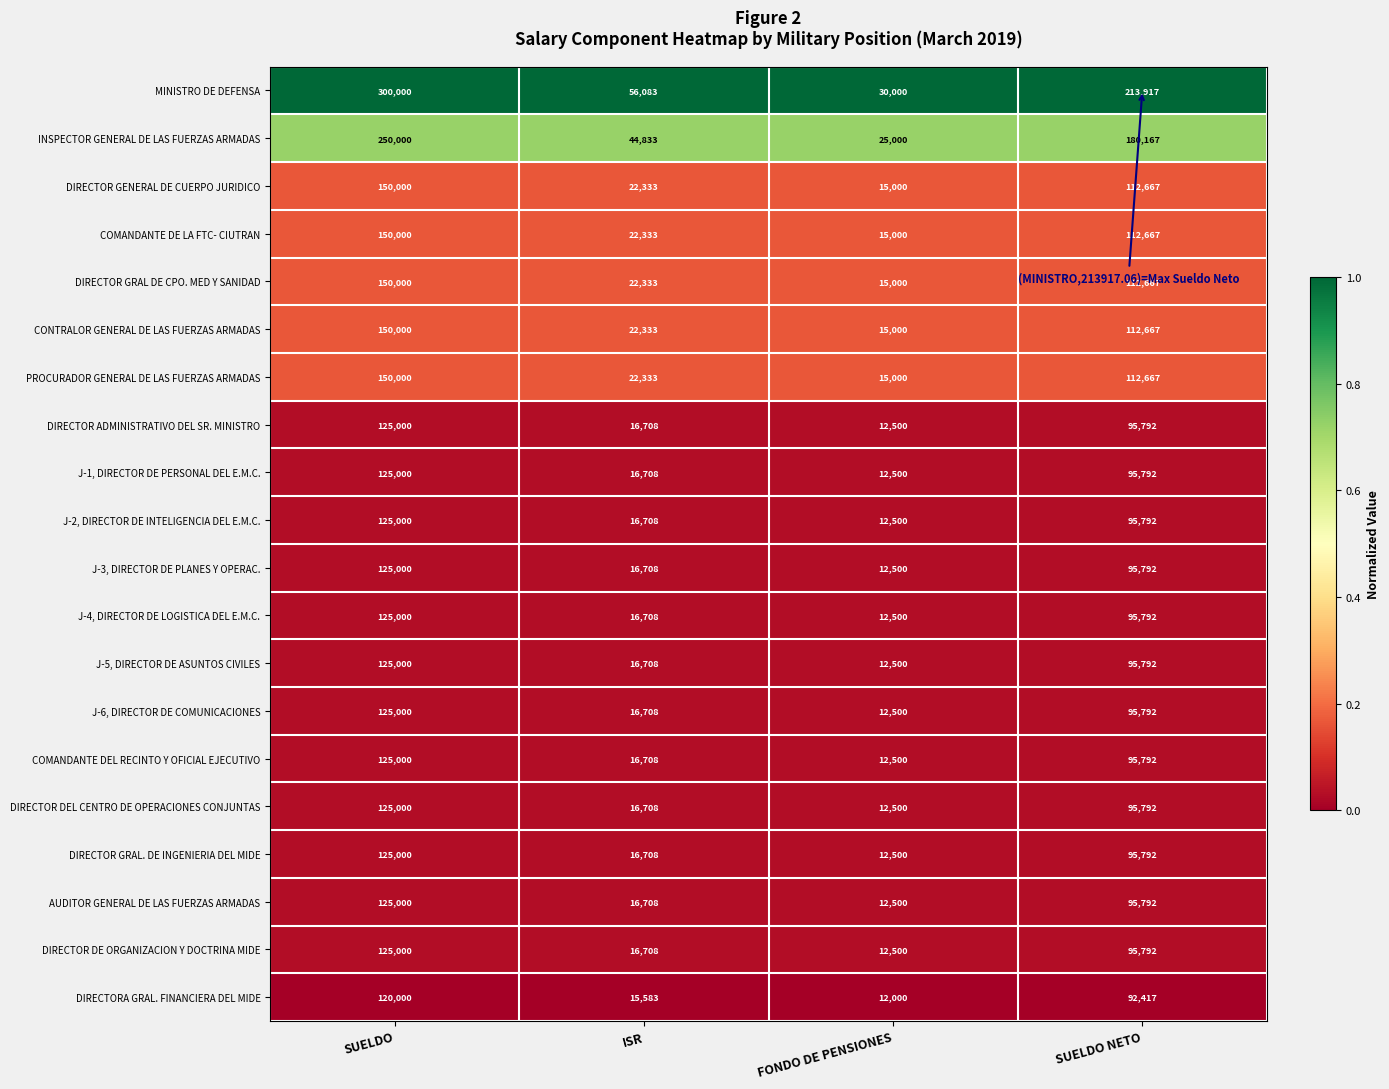

The value of J-2, DIRECTOR DE INTELIGENCIA DEL E.M.C. at SUELDO is 189601. True or false?

False